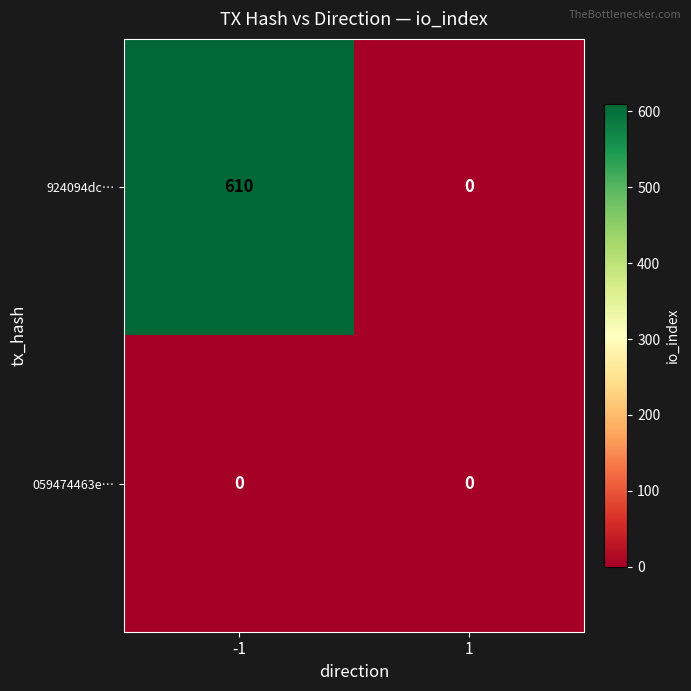

At how many categories does at least one series exceed 219?

1